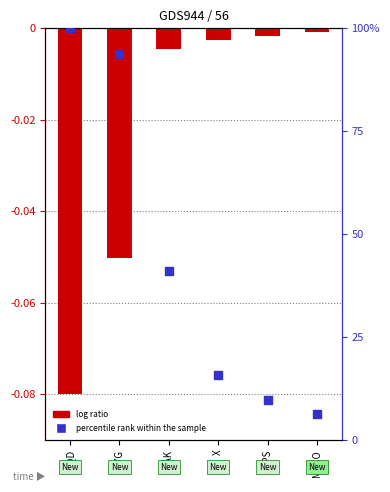

Which series contains the highest Y value?

percentile rank within the sample